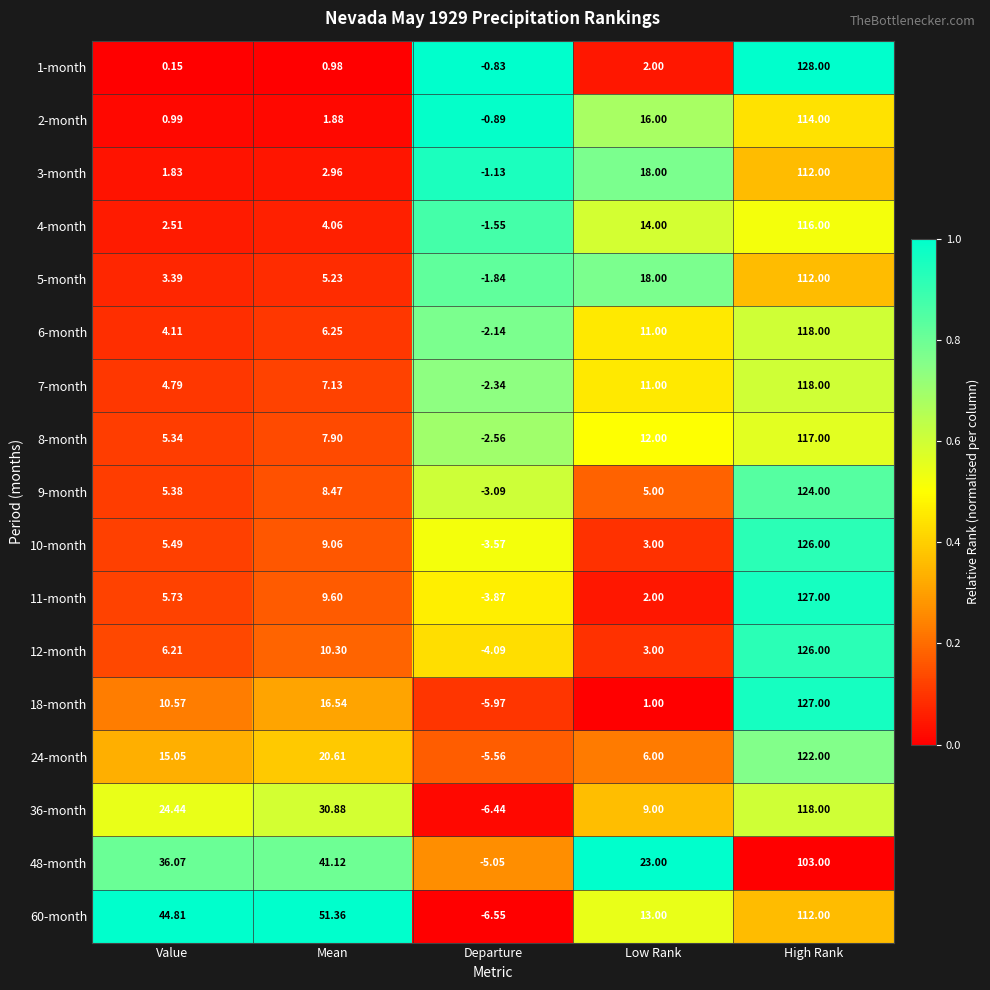

Which category has the lowest value in the 6-month series?

Departure